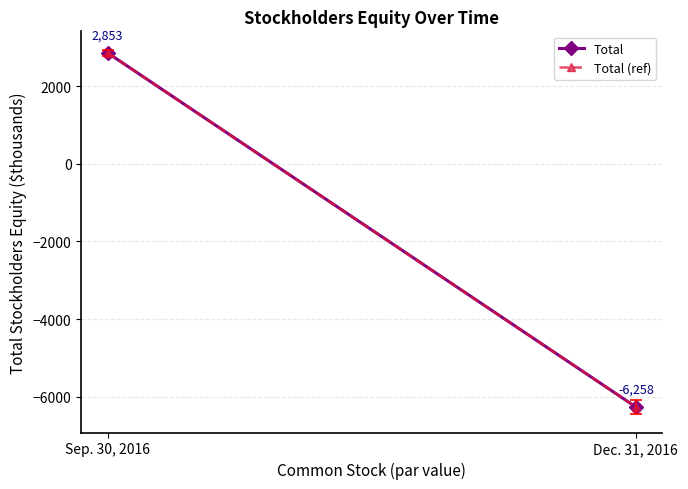

What is the greatest value displayed?

2853